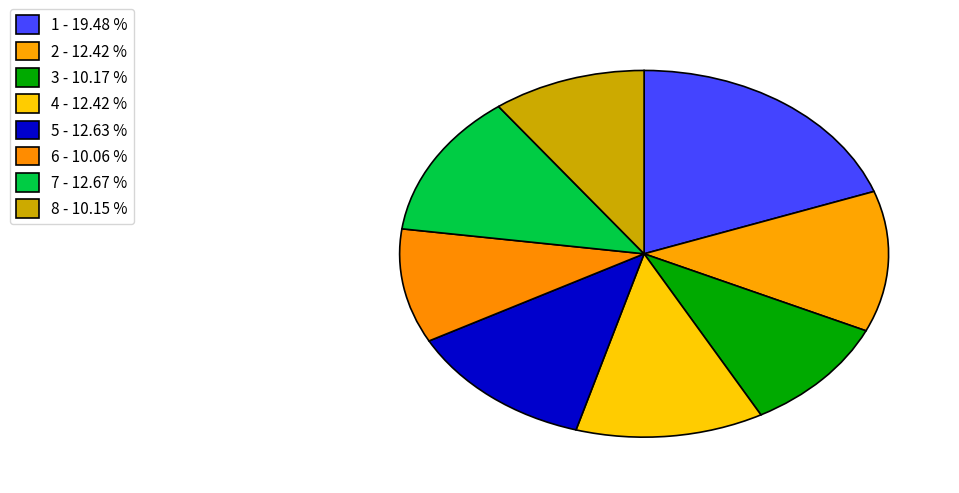

What percentage is the 5 slice, to the nearest percent?

13%